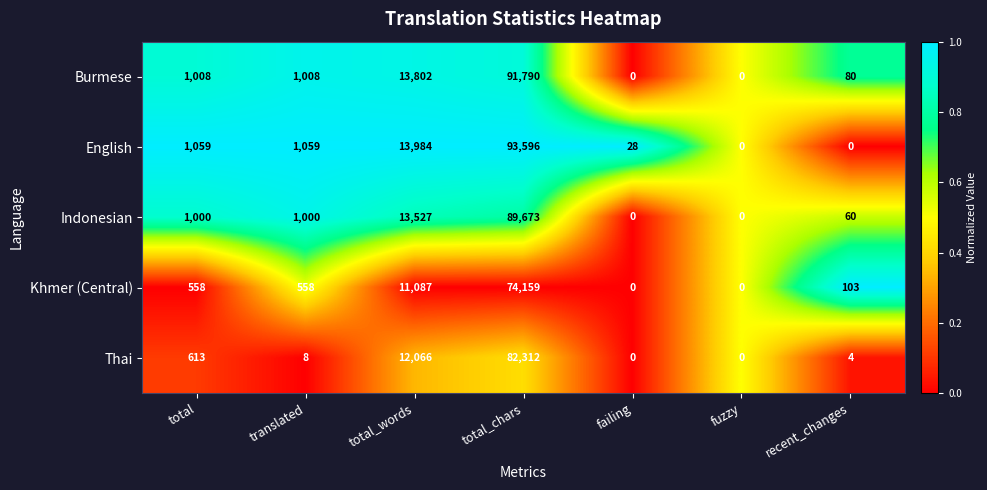

Which series has the largest total across all categories?

English